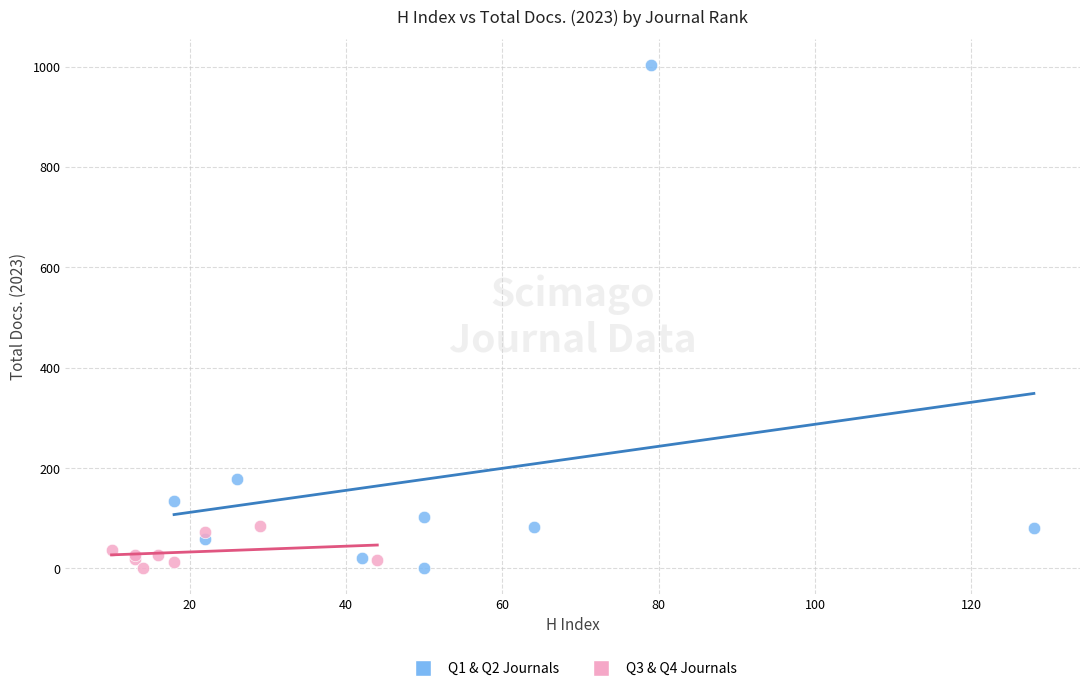

Which series has the widest spread of Y values?

Q1 & Q2 Journals